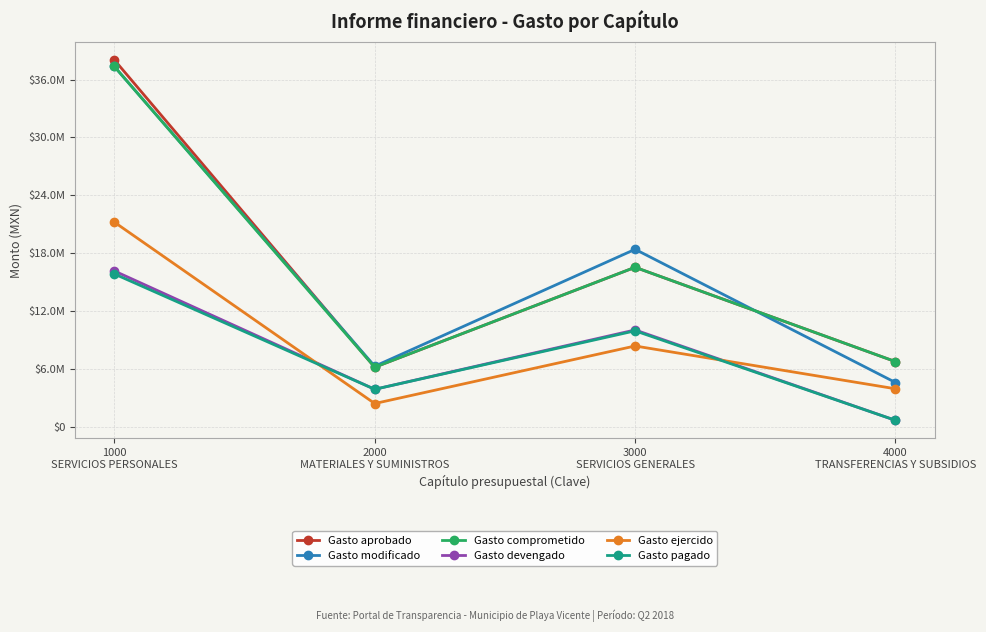

What are all the series names shown in the legend?

Gasto aprobado, Gasto modificado, Gasto comprometido, Gasto devengado, Gasto ejercido, Gasto pagado